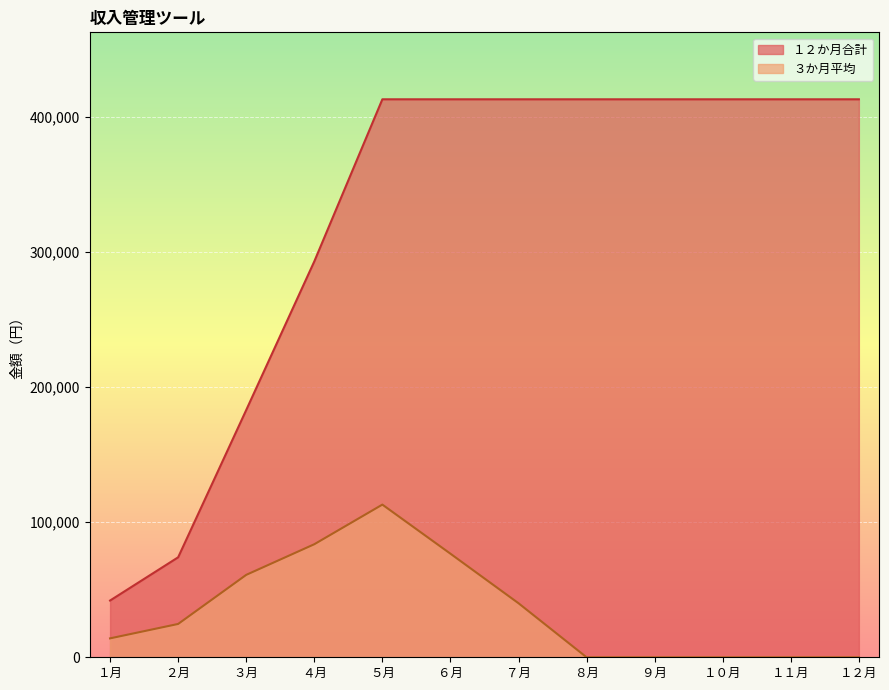

True or false: １２か月合計 and ３か月平均 cross at least once.

False